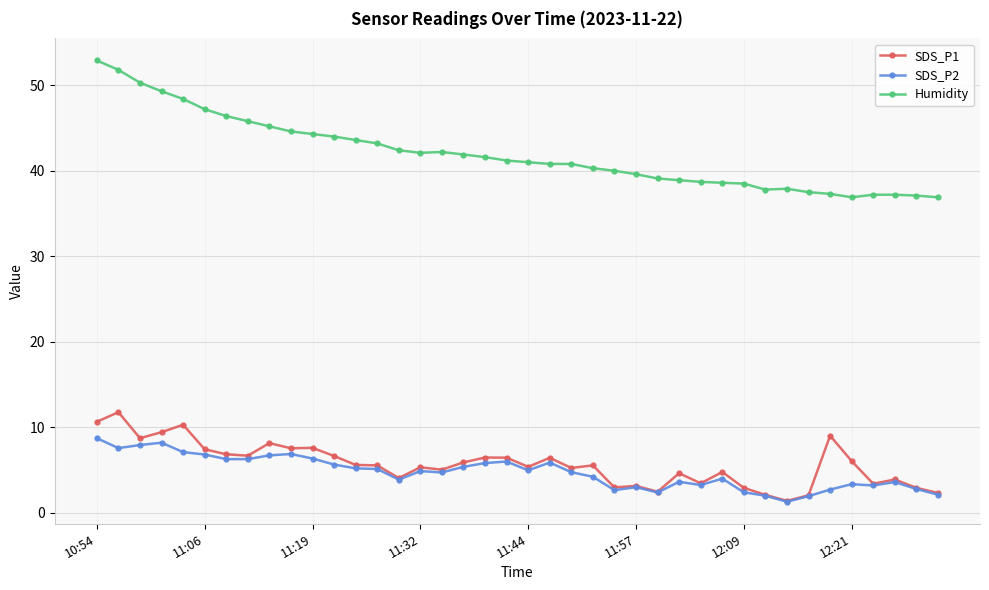

What is the value of the Humidity point at the 32nd from the left?

37.8